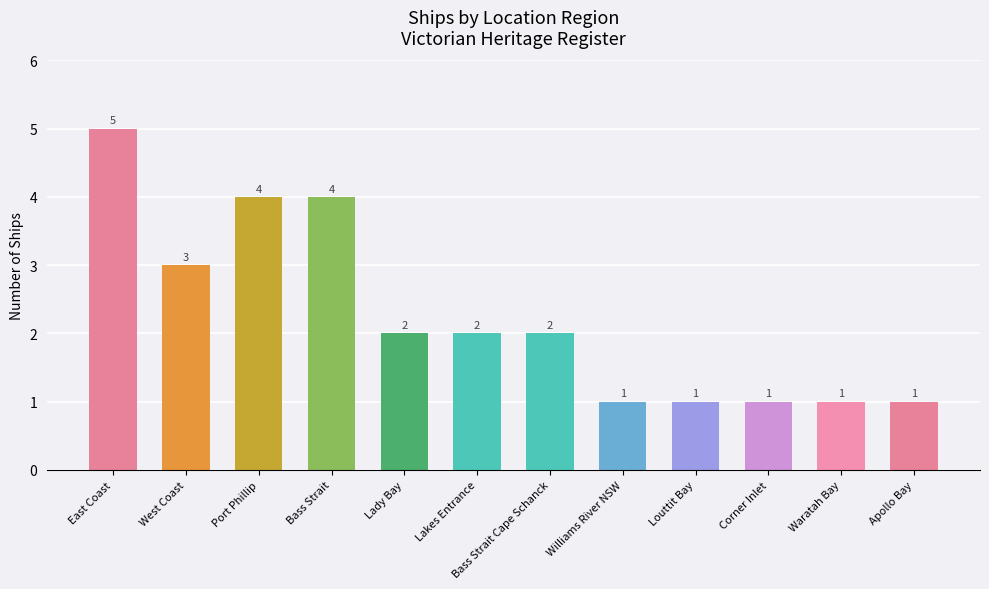

Reading left to right, transcribe all the data shown in this chart.

East Coast=5	West Coast=3	Port Phillip=4	Bass Strait=4	Lady Bay=2	Lakes Entrance=2	Bass Strait Cape Schanck=2	Williams River NSW=1	Louttit Bay=1	Corner Inlet=1	Waratah Bay=1	Apollo Bay=1